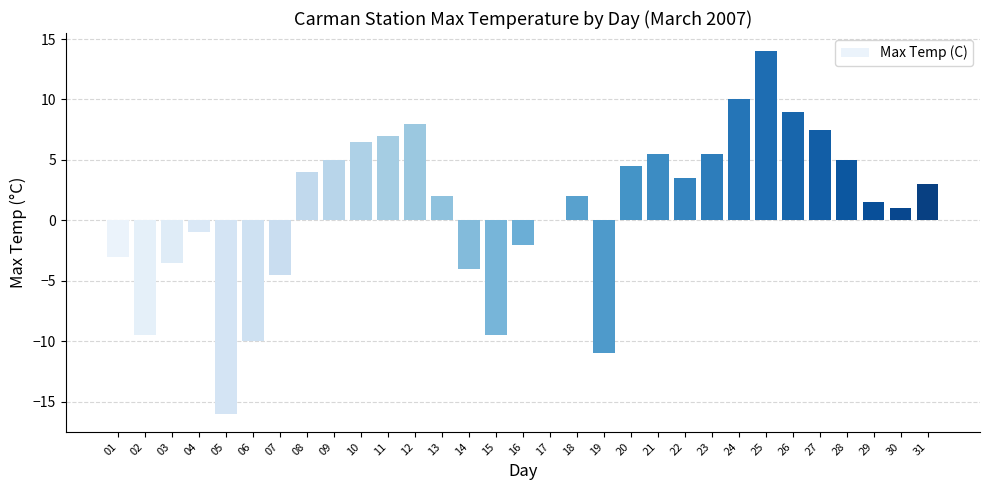

What is the maximum value shown in the chart?

14.0